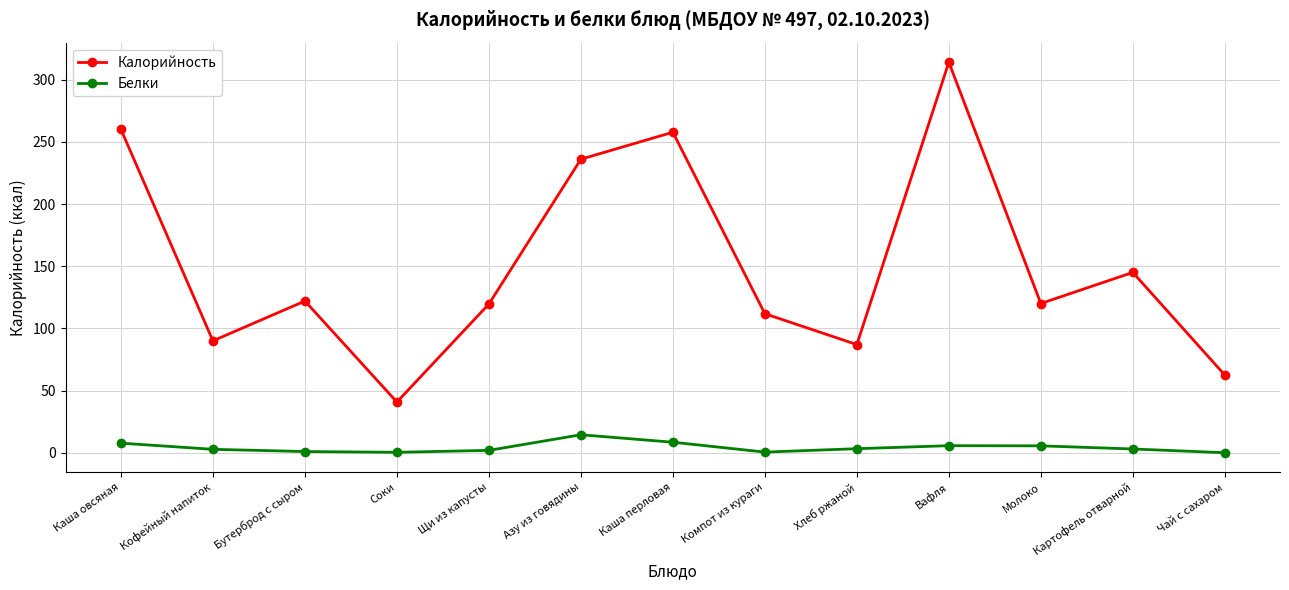

Does the chart display data point markers on the line(s)?

Yes